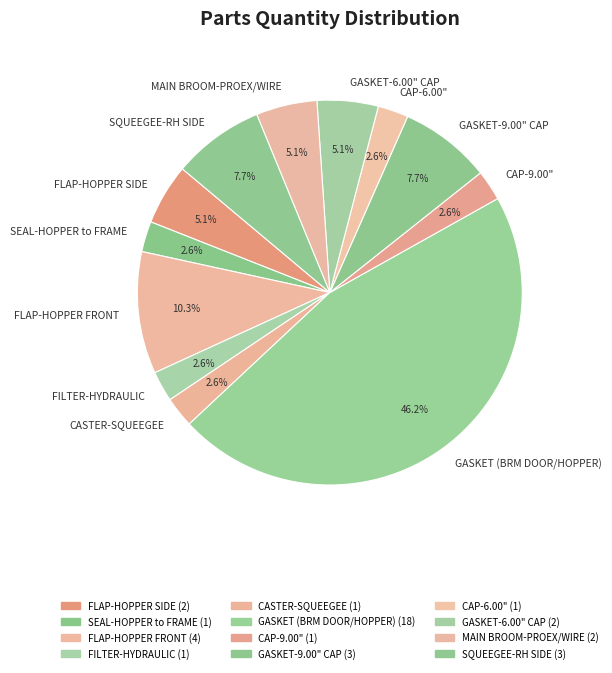

Combined, do GASKET (BRM DOOR/HOPPER) and CAP-9.00" account for over 50%?

No